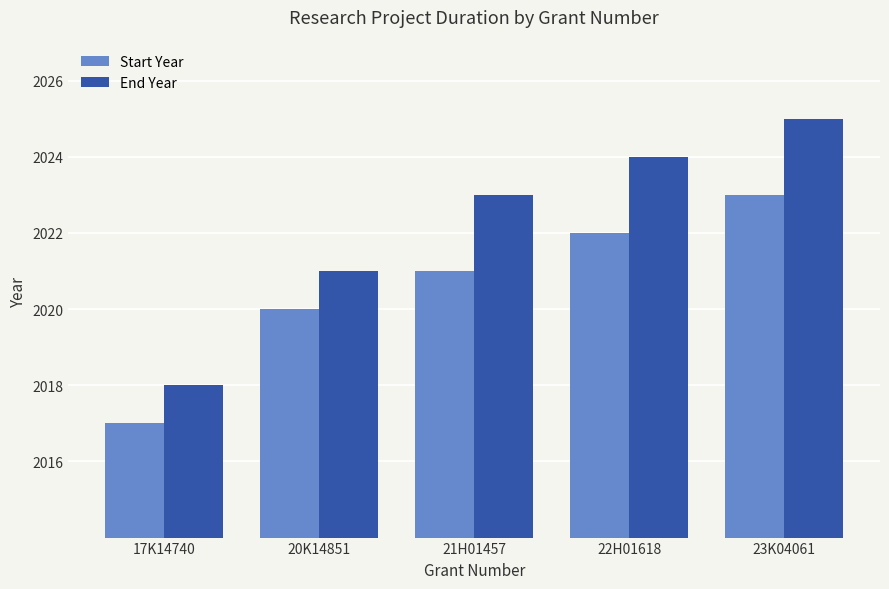

How many groups of bars are there?

5